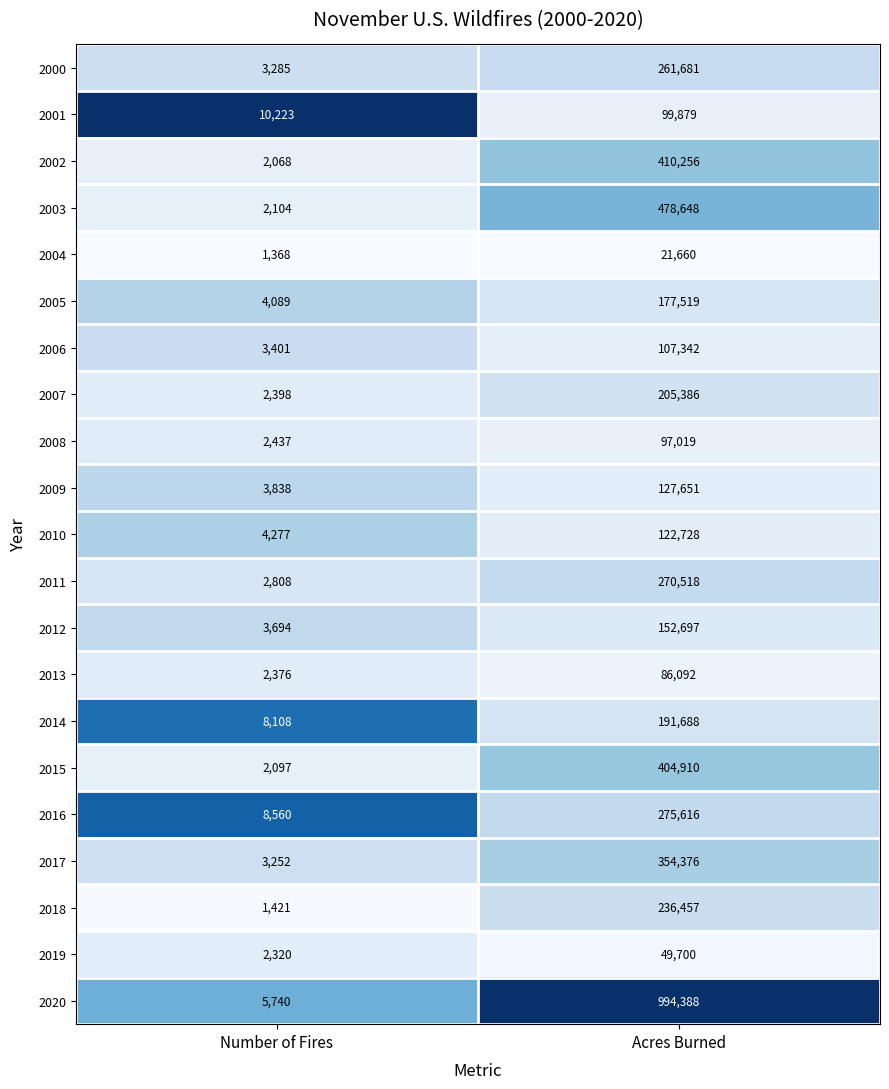

What is the difference between the 2020 values at Acres Burned and Number of Fires?

988648